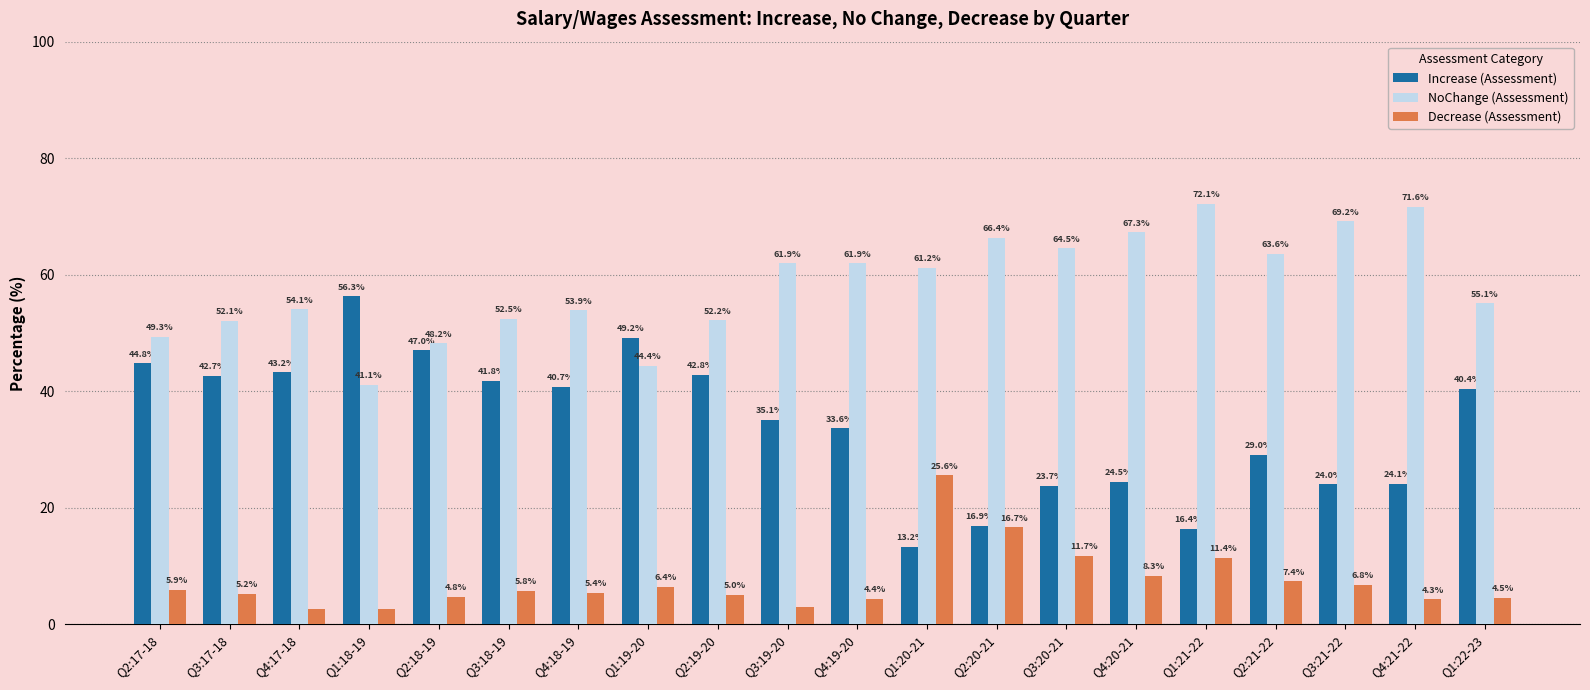

What is the total value across all series at Q4:17-18?

100.0